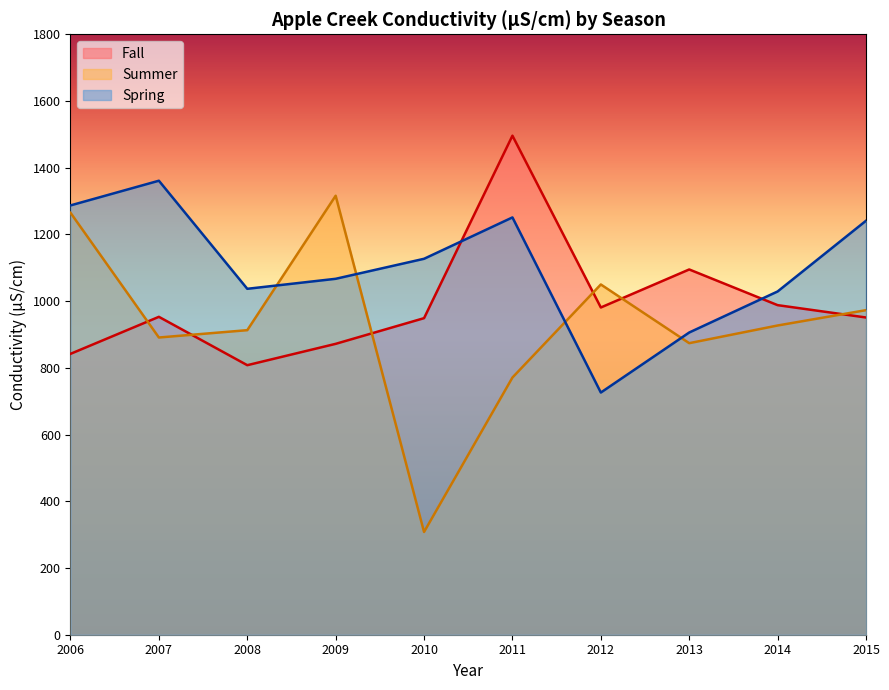

In Fall, how many points are lower than both neighbors (excluding endpoints)?

2